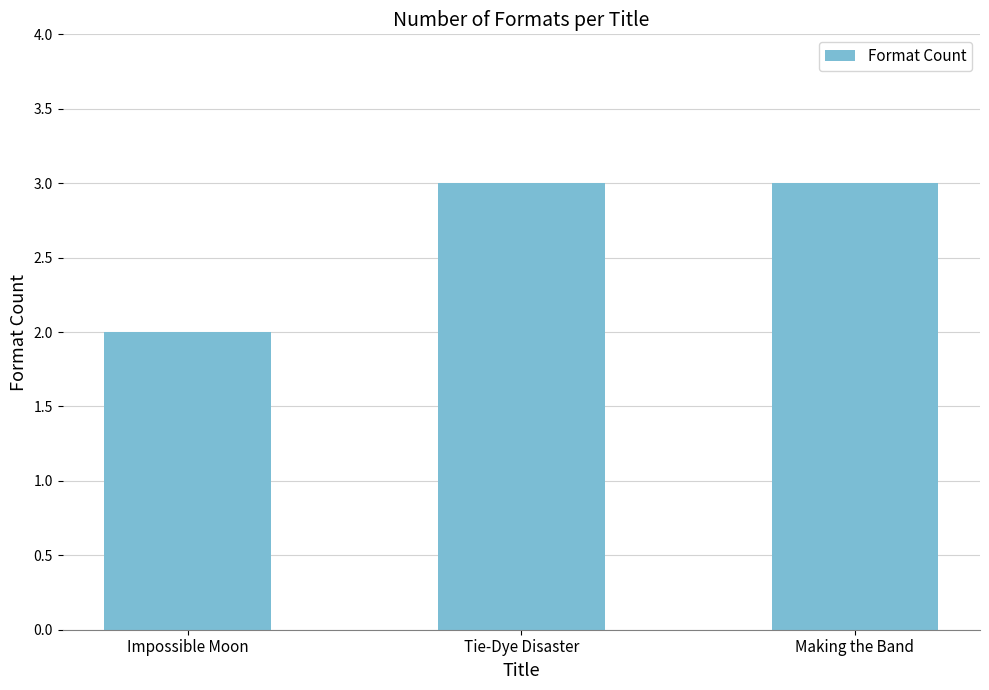

What is the greatest value displayed?

3